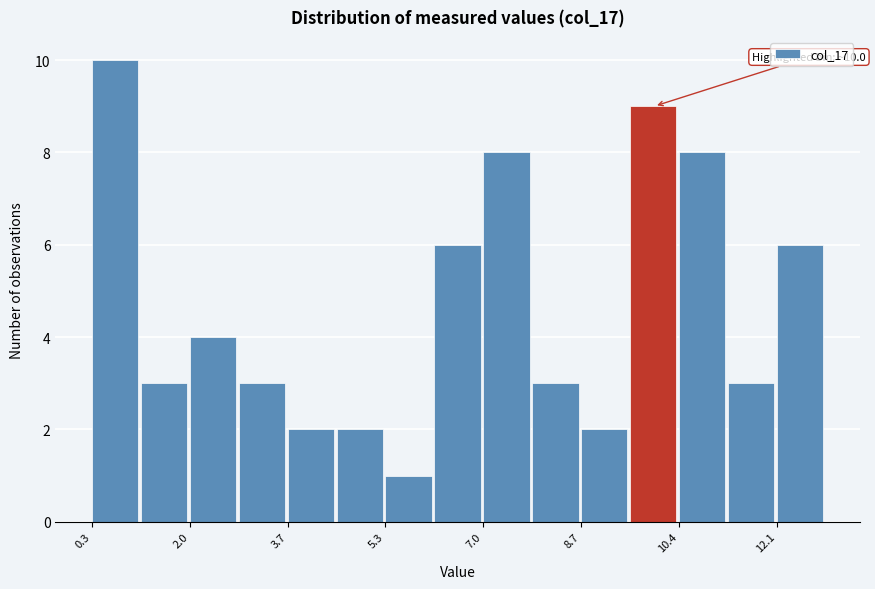

Which range on the x-axis has the tallest bar?

0.30 to 1.14